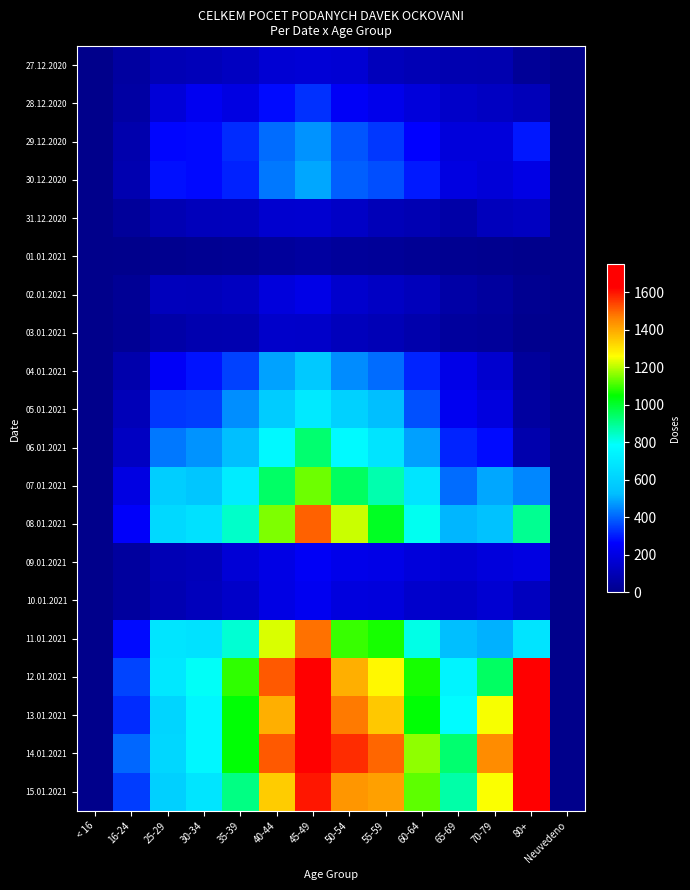

Rank the series at 55-59 from lowest to highest value.

01.01.2021, 03.01.2021, 31.12.2020, 27.12.2020, 02.01.2021, 10.01.2021, 09.01.2021, 28.12.2020, 29.12.2020, 30.12.2020, 04.01.2021, 05.01.2021, 06.01.2021, 07.01.2021, 08.01.2021, 11.01.2021, 12.01.2021, 13.01.2021, 15.01.2021, 14.01.2021